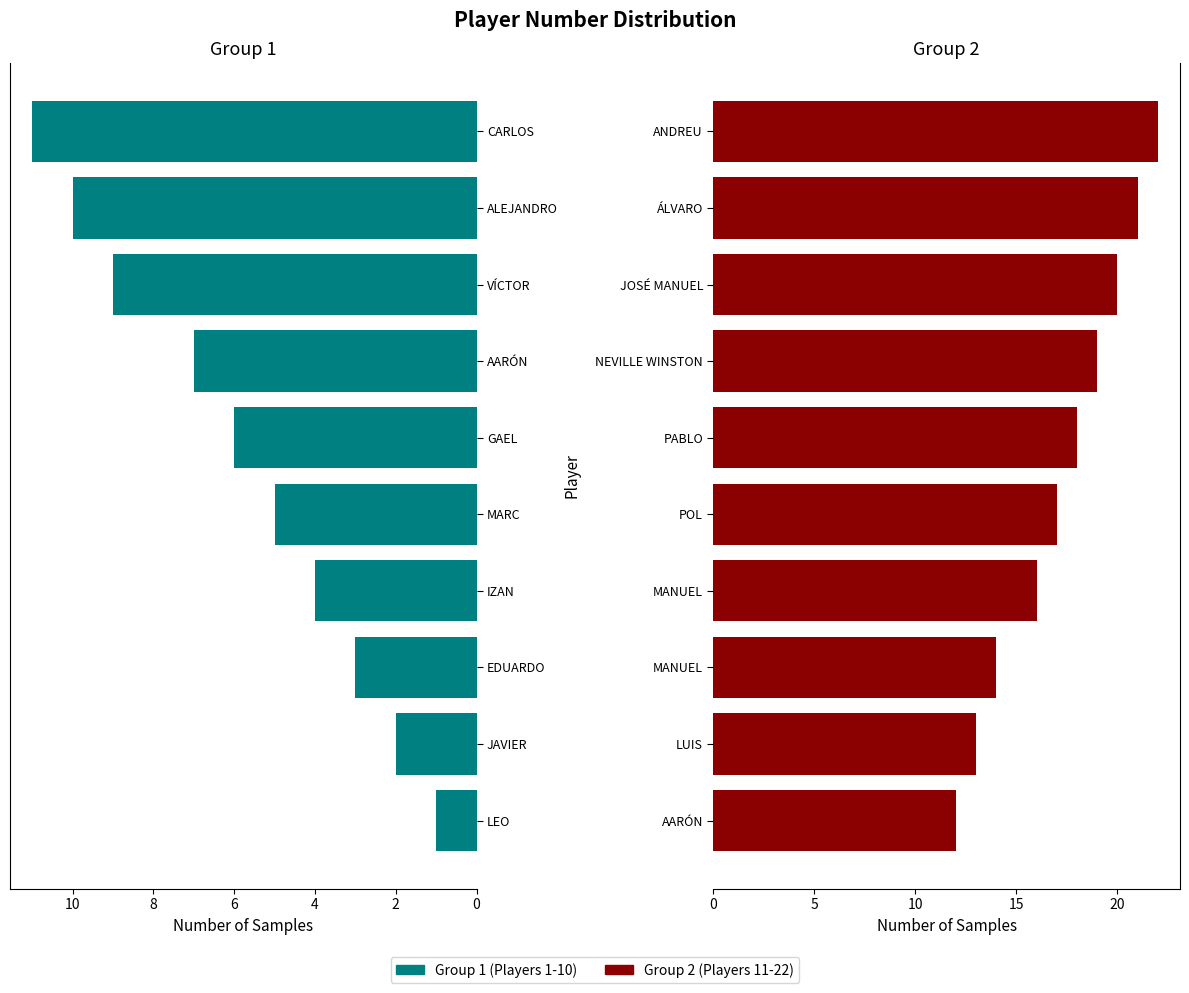

What is the approximate value of Group 2 (11-22) at ÁLVARO?

21